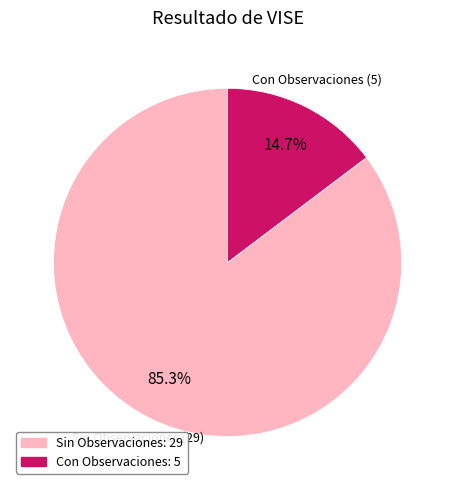

What is the smallest slice in the pie chart?

Con Observaciones